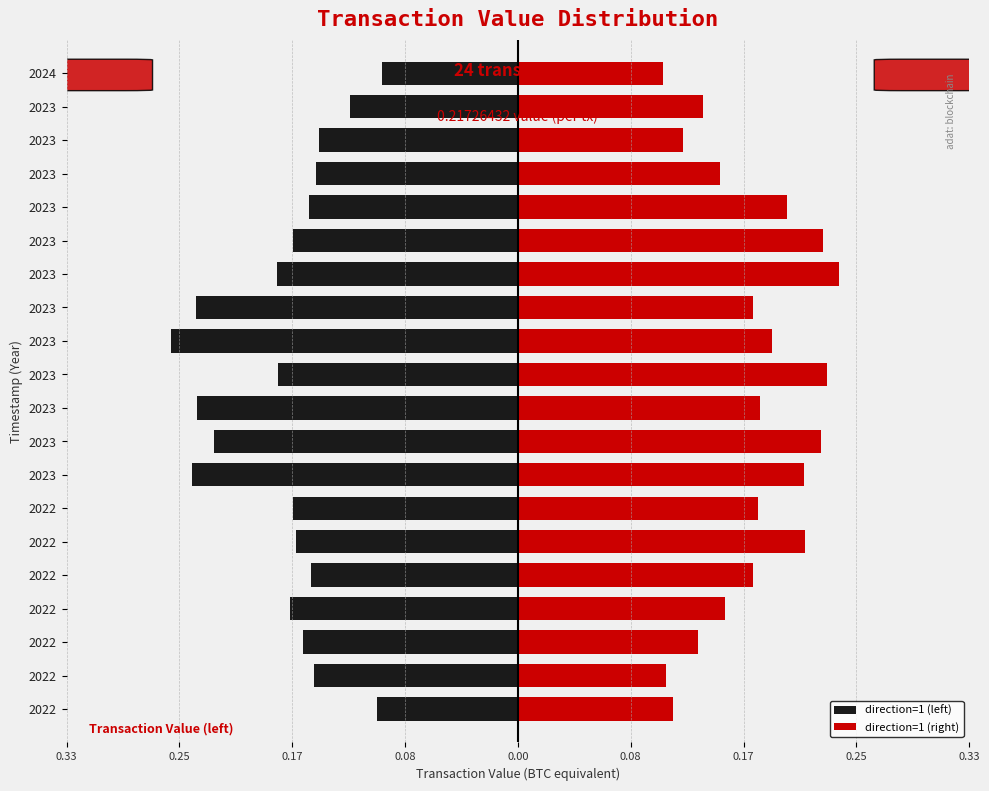

True or false: direction=1 (left) has a value of -0.2 at 2023.

True